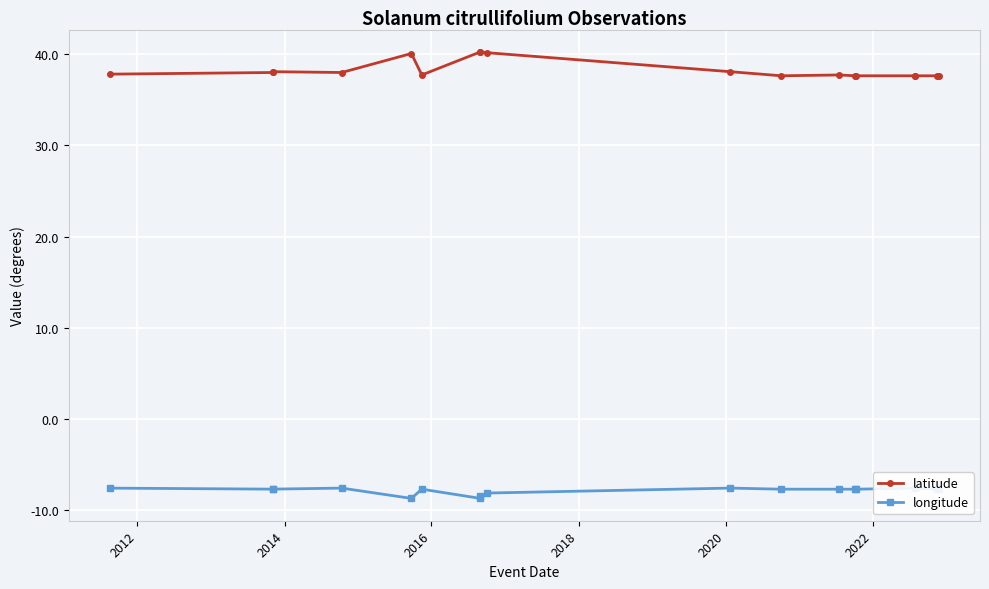

How many lines are shown in the chart?

2